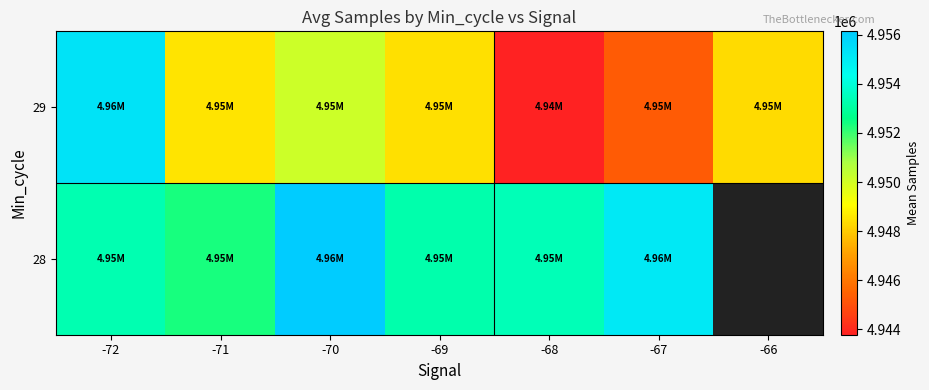

Which series has the widest spread of values?

29